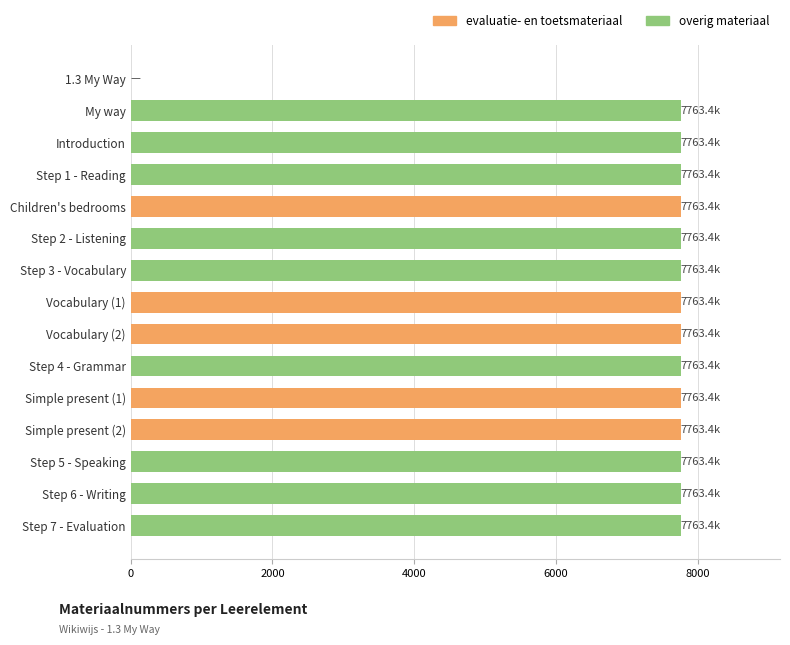

Reading top to bottom, list all the values displayed in this chart.

1.3 My Way=0.0	My way=7763.4	Introduction=7763.4	Step 1 - Reading=7763.4	Children's bedrooms=7763.4	Step 2 - Listening=7763.4	Step 3 - Vocabulary=7763.4	Vocabulary (1)=7763.4	Vocabulary (2)=7763.4	Step 4 - Grammar=7763.4	Simple present (1)=7763.4	Simple present (2)=7763.4	Step 5 - Speaking=7763.4	Step 6 - Writing=7763.4	Step 7 - Evaluation=7763.4